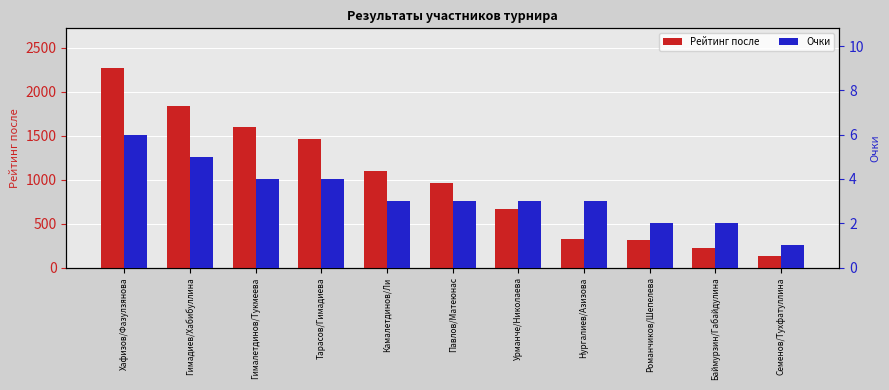

Between Тарасов/Гимадиева and Романчиков/Шепелева, which series saw the biggest shift?

Рейтинг после